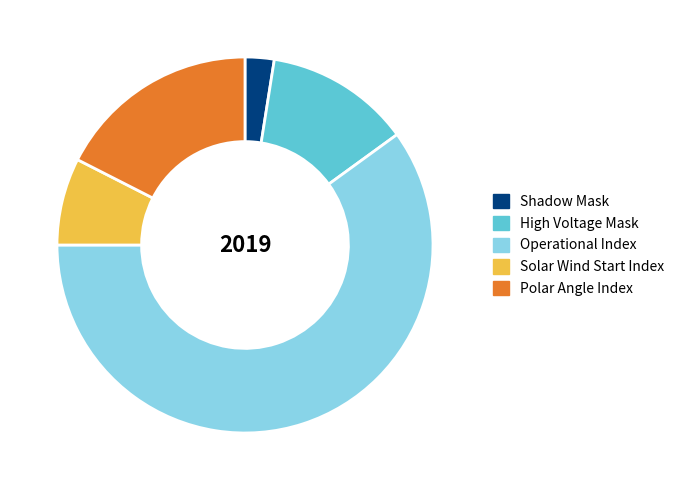

Which slice represents more than half of the pie?

Operational Index